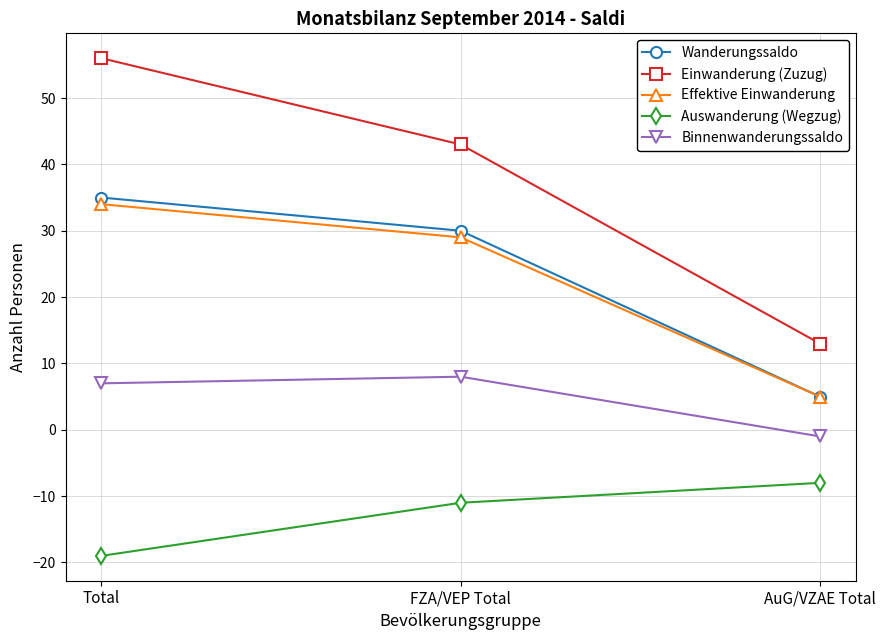

How many values in Binnenwanderungssaldo are above zero?

2